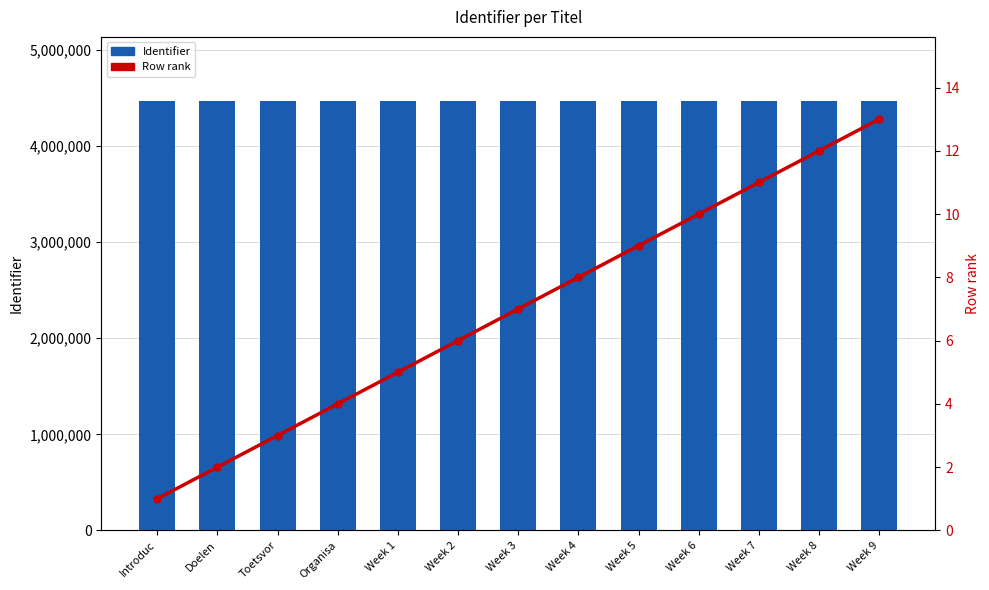

True or false: Row rank has a value of 3 at Week 6.

False